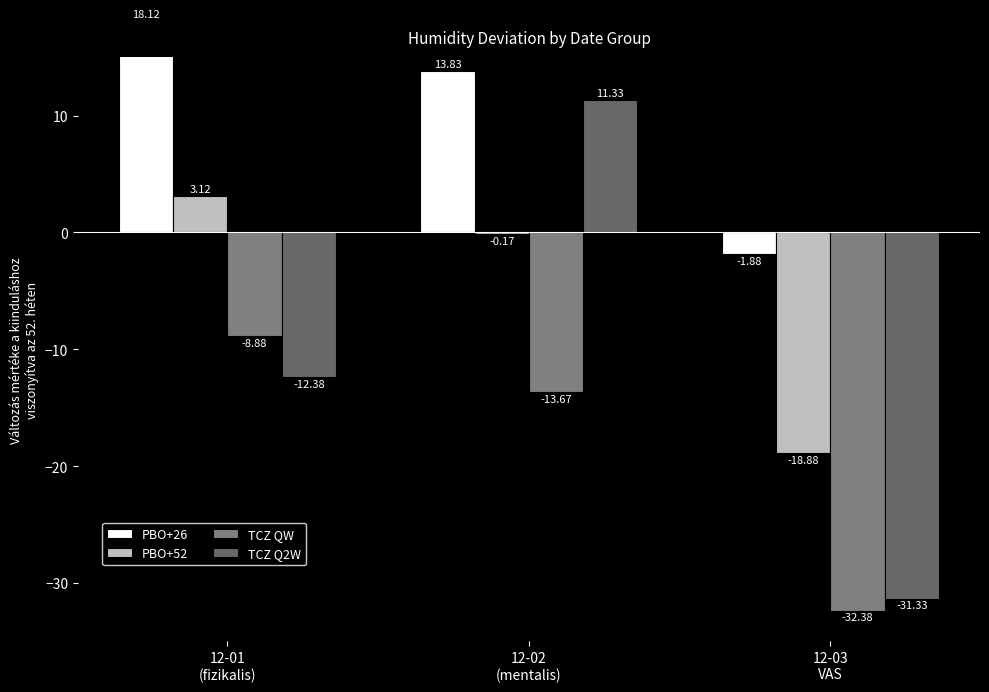

True or false: PBO+26 has a value of 13.8 at 12-02
(mentalis).

True